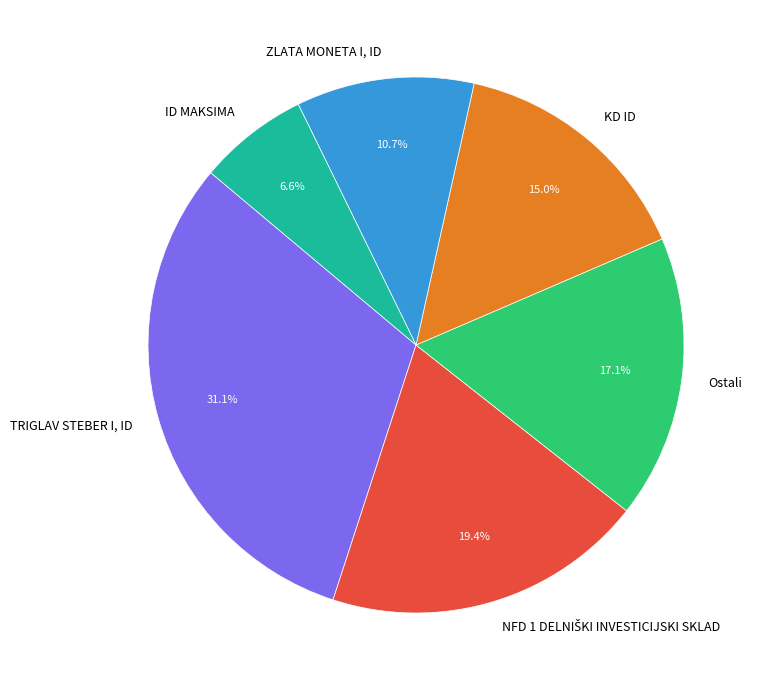

How many slices are in this pie chart?

6